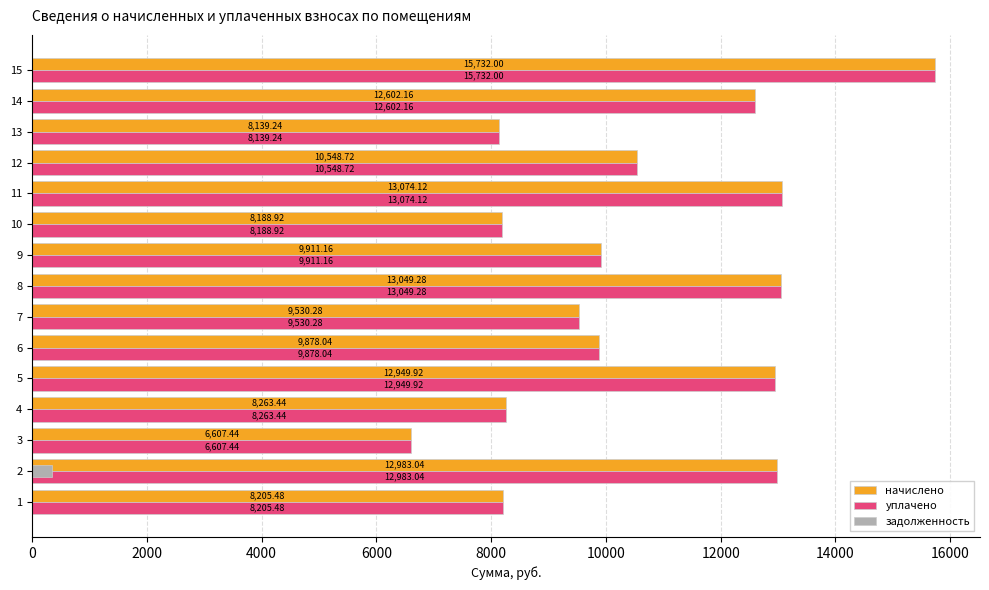

What is the total value across all series at 5?

25899.8